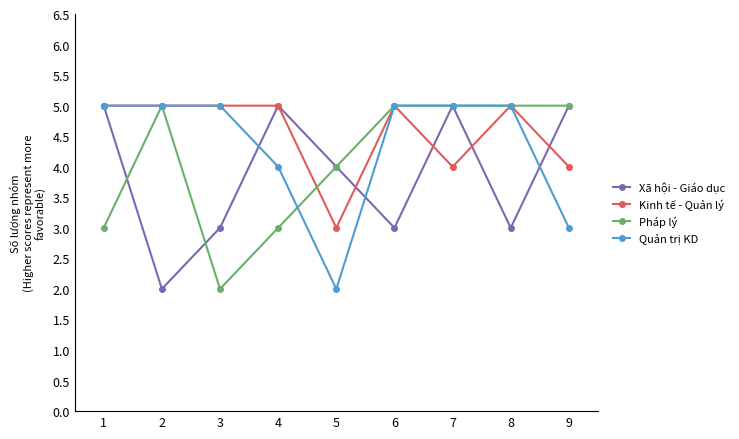

Is it true that Kinh tế - Quản lý equals 4 at 7?

True